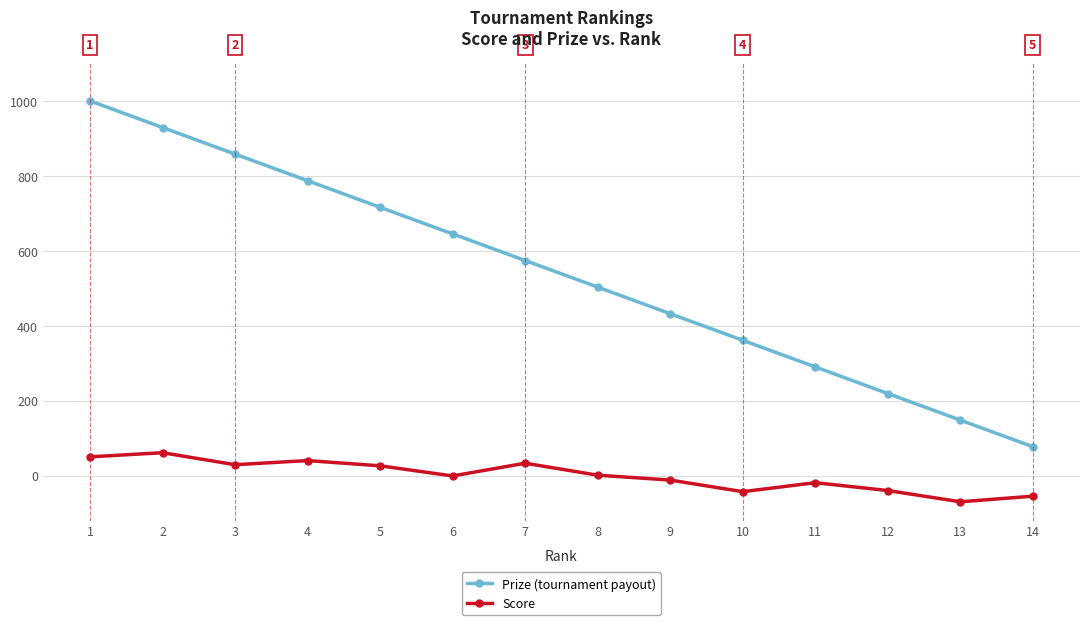

The Prize (tournament payout) series shows 574 at 7. True or false?

True